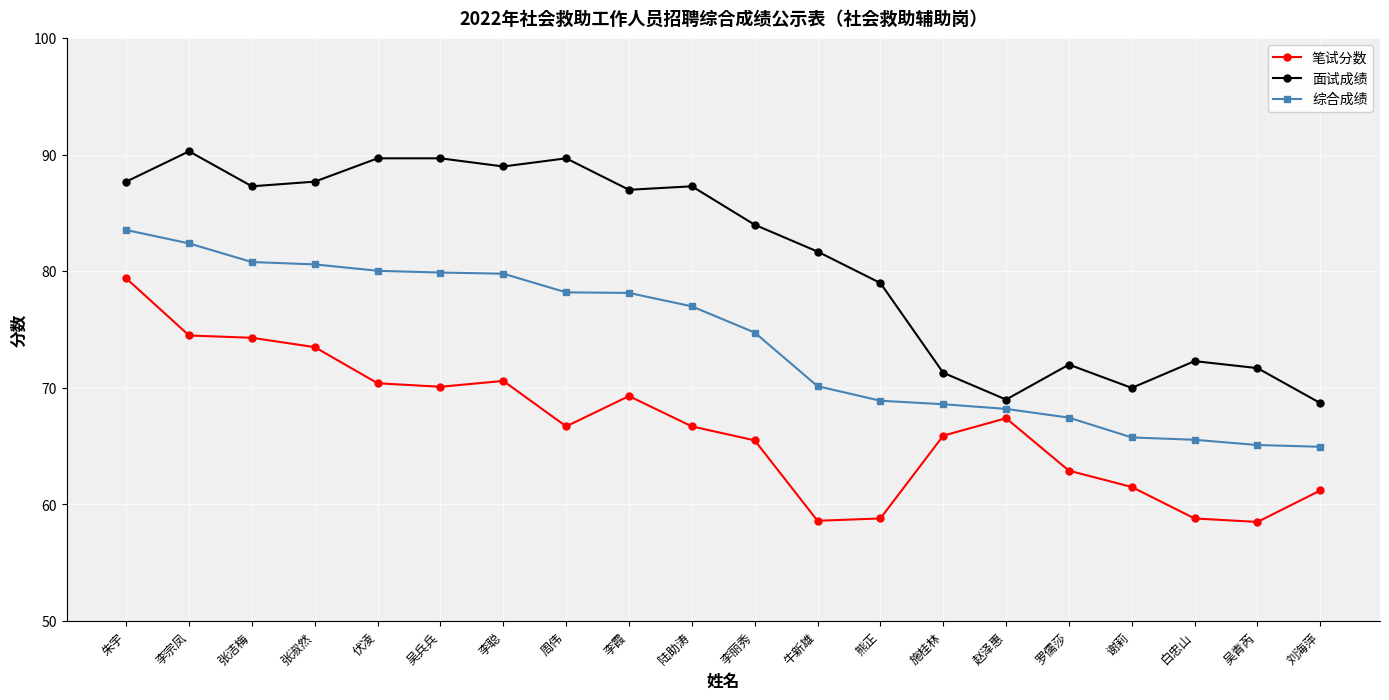

Which series has the largest total across all categories?

面试成绩